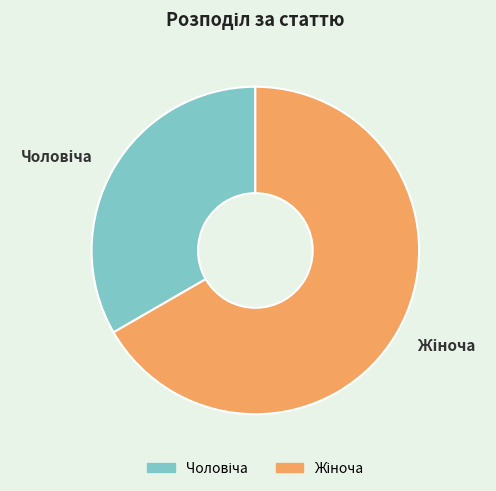

Is there any slice that represents more than half of the pie?

Yes